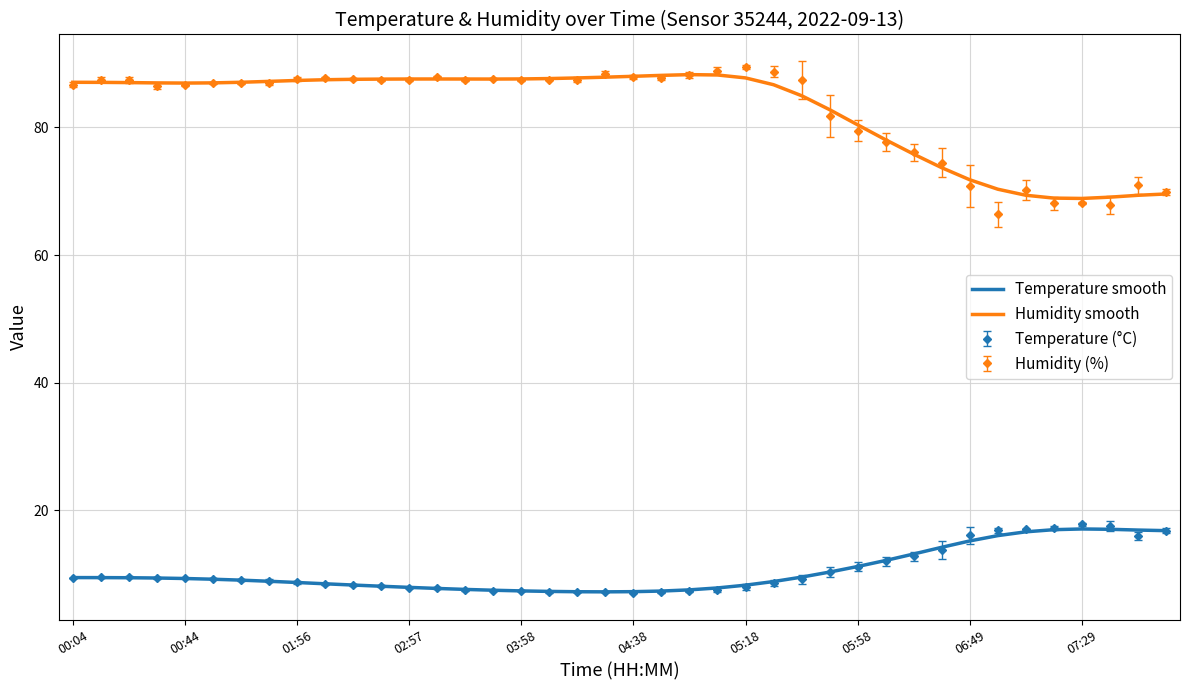

True or false: Humidity smooth and Temperature (°C) intersect in this chart.

False